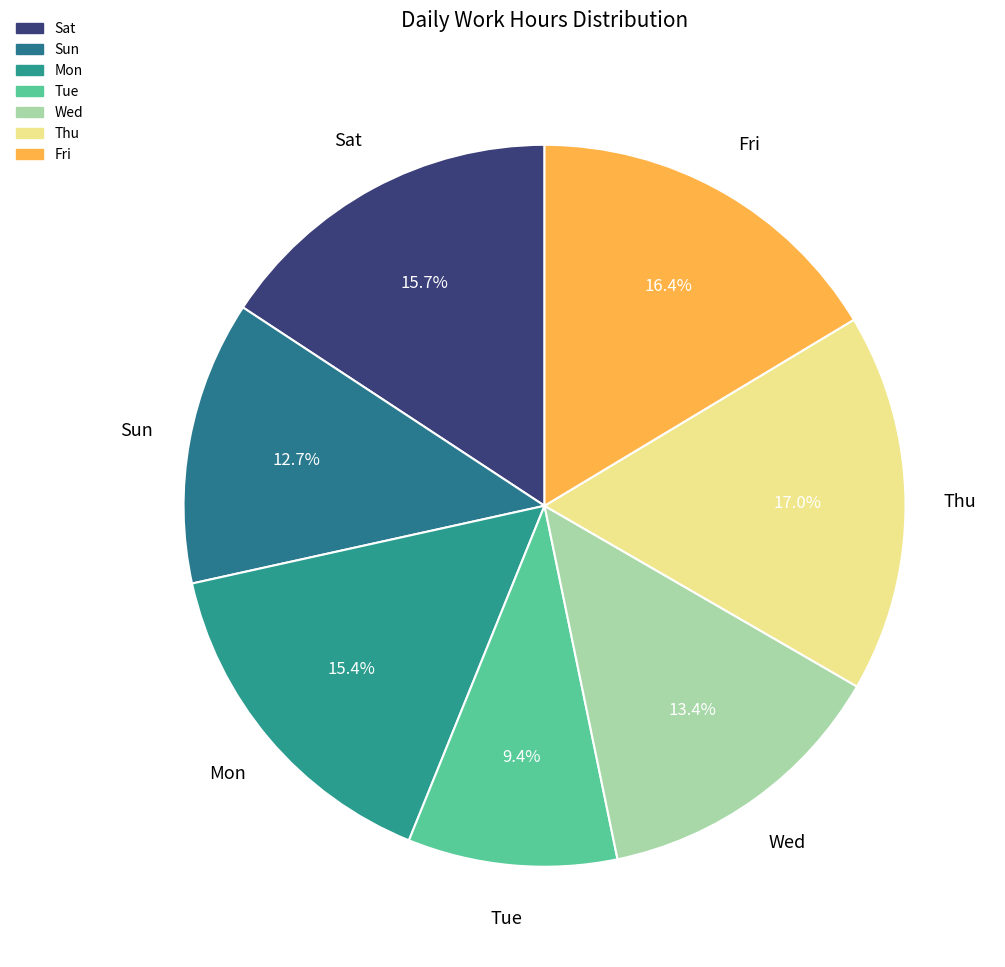

How many segments does this pie chart have?

7